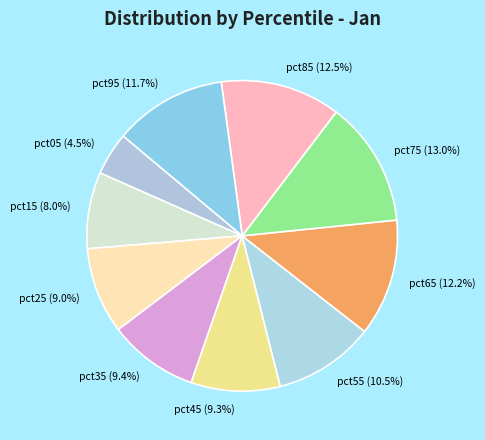

Does any single category account for the majority?

No